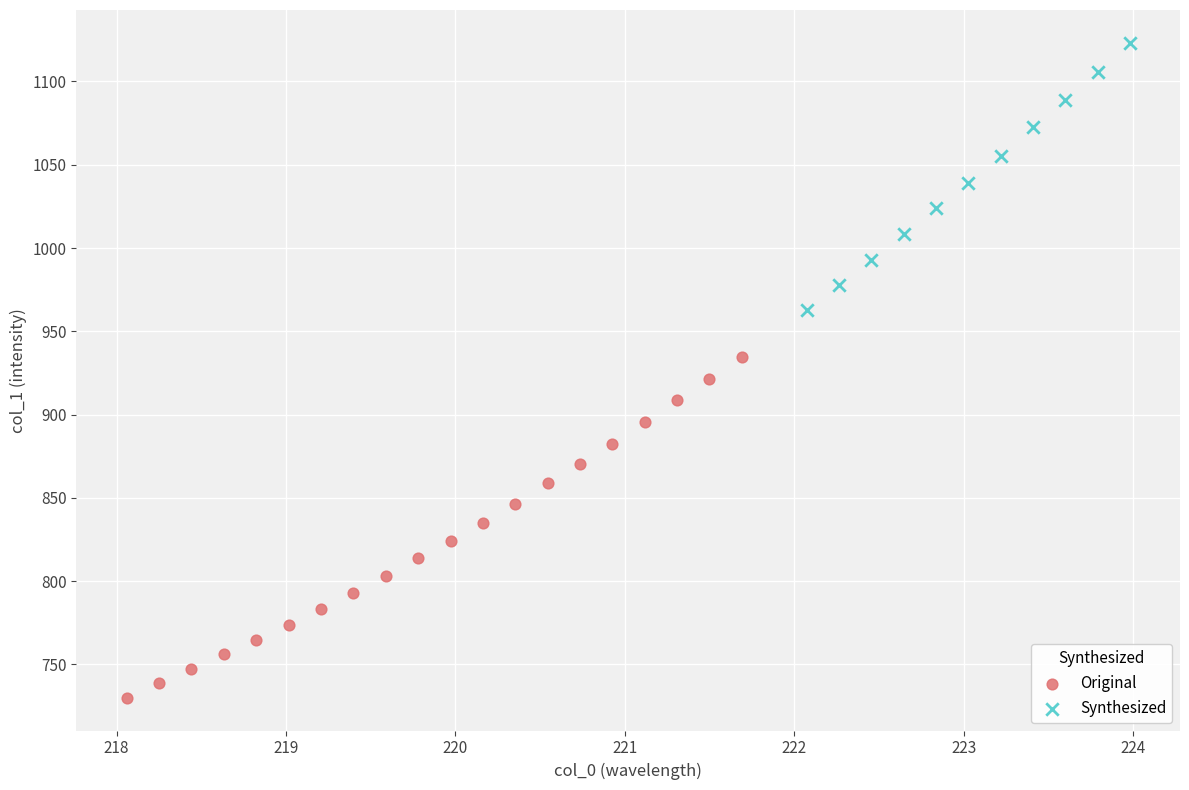

Which series has the widest spread of Y values?

Original